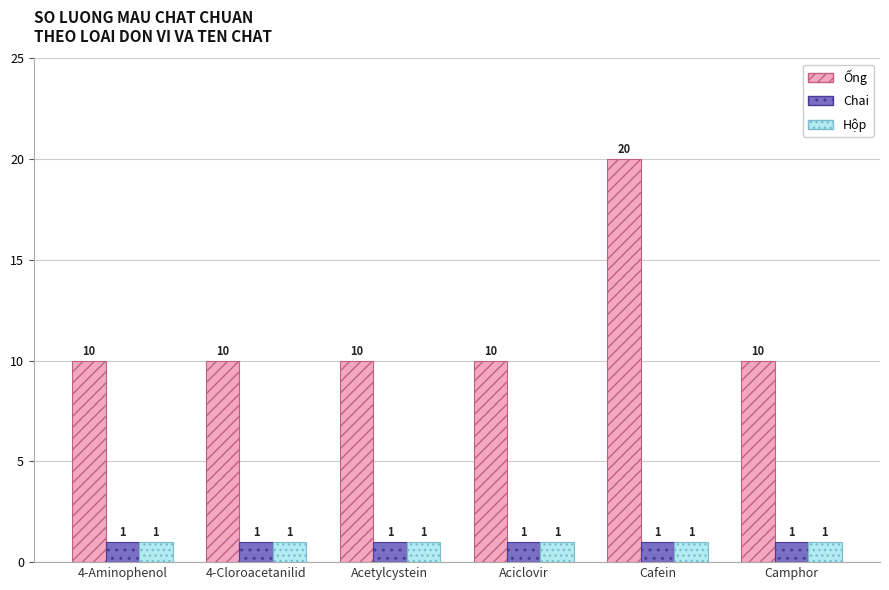

What is the label of the 3rd bar from the right?

Aciclovir